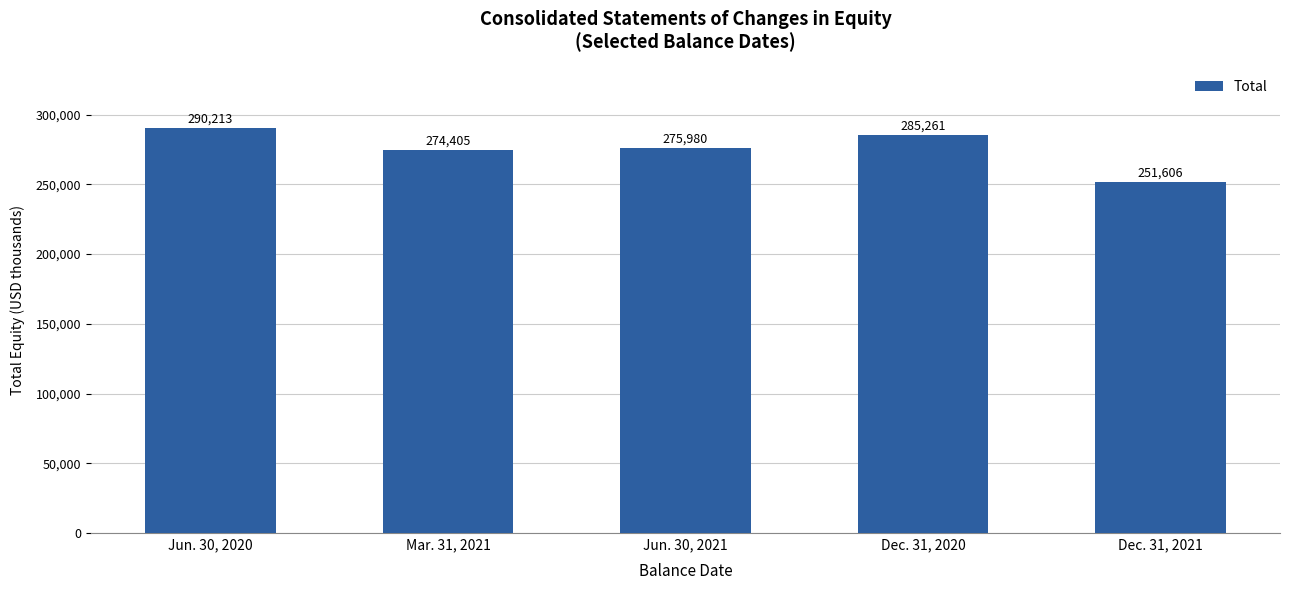

Which has a higher value, Jun. 30, 2021 or Jun. 30, 2020?

Jun. 30, 2020